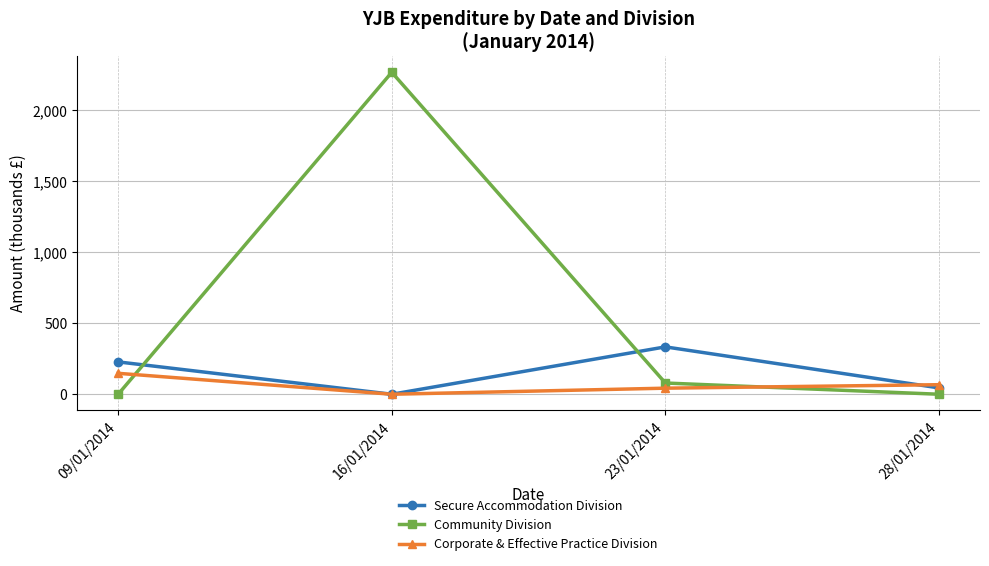

How many positive values does the Secure Accommodation Division series have?

3